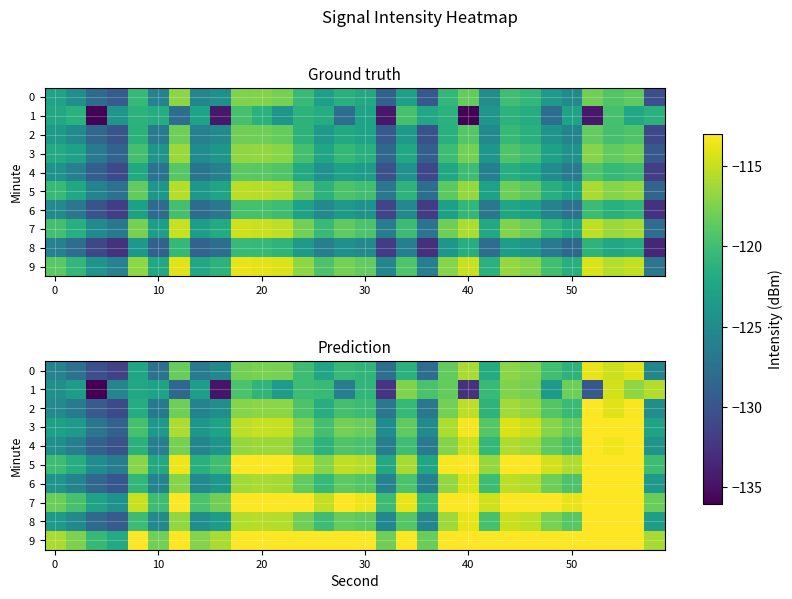

Which series has the largest total across all categories?

9